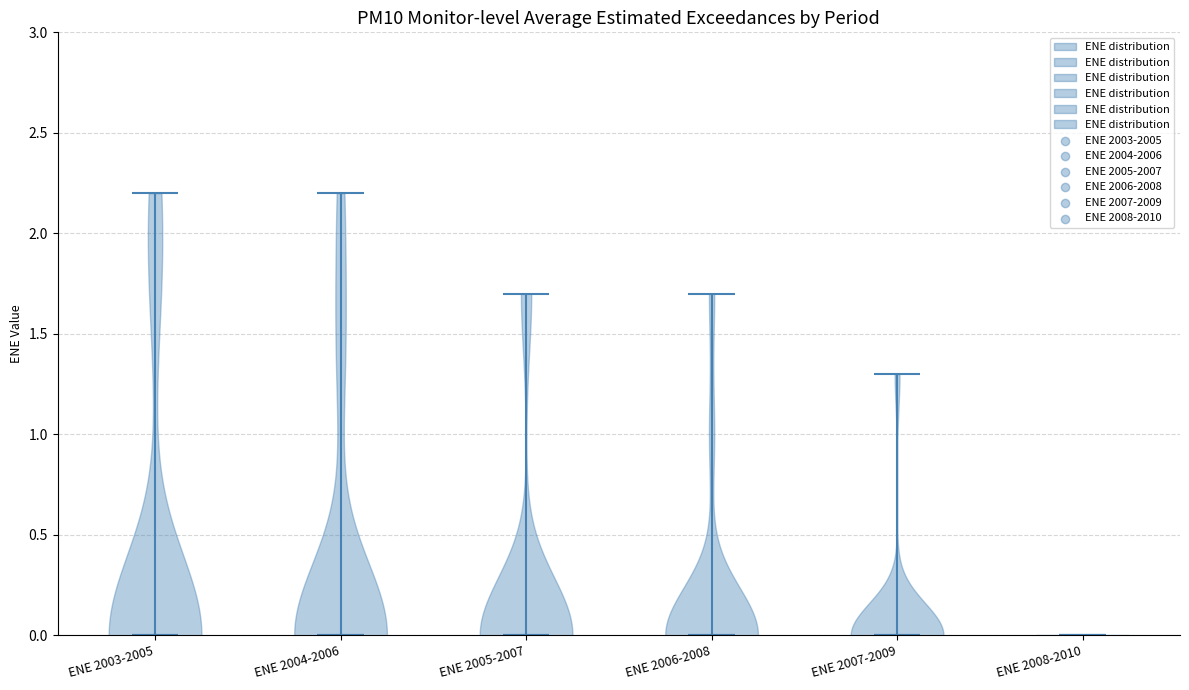

Reading left to right, read every violin against the y-axis: where its median line is, and the lowest and highest points it reaches. The values are not printed on the chart, so give them approximately, as read against the axis.

ENE 2003-2005: median line 0.0, lowest point 0.0, highest point 2.2
ENE 2004-2006: median line 0.0, lowest point 0.0, highest point 2.2
ENE 2005-2007: median line 0.0, lowest point 0.0, highest point 1.7
ENE 2006-2008: median line 0.0, lowest point 0.0, highest point 1.7
ENE 2007-2009: median line 0.0, lowest point 0.0, highest point 1.3
ENE 2008-2010: median line 0.0, lowest point 0.0, highest point 0.0